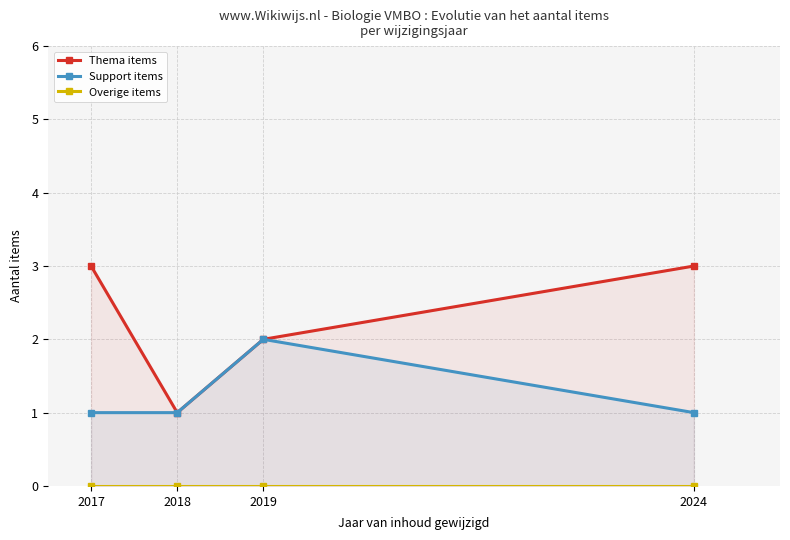

How many lines are shown in the chart?

3